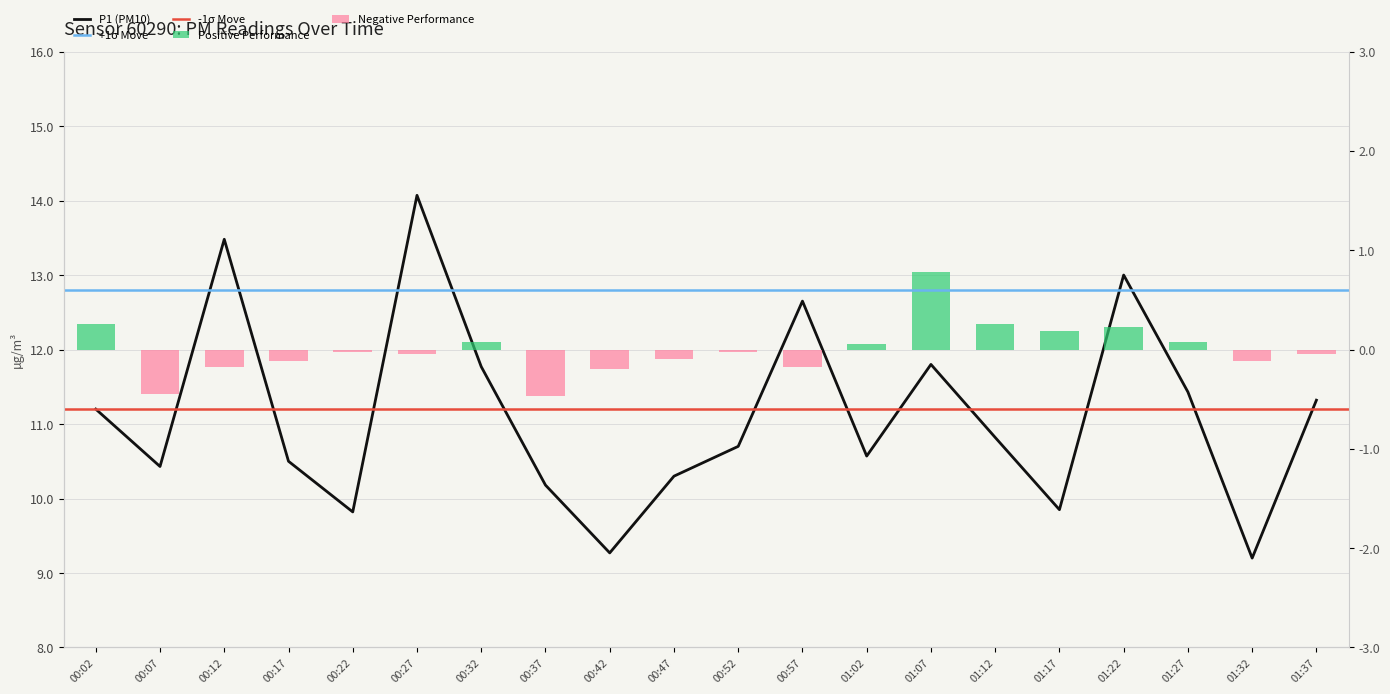

What is the change in value from 00:22 to 00:37?

+0.4